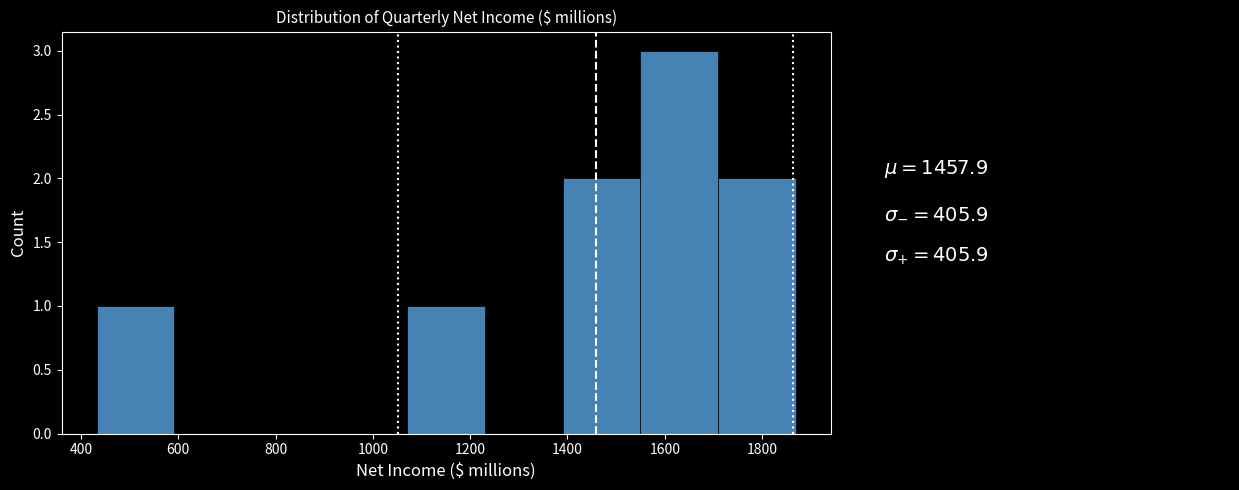

Which range on the x-axis has the tallest bar?

1540 to 1700